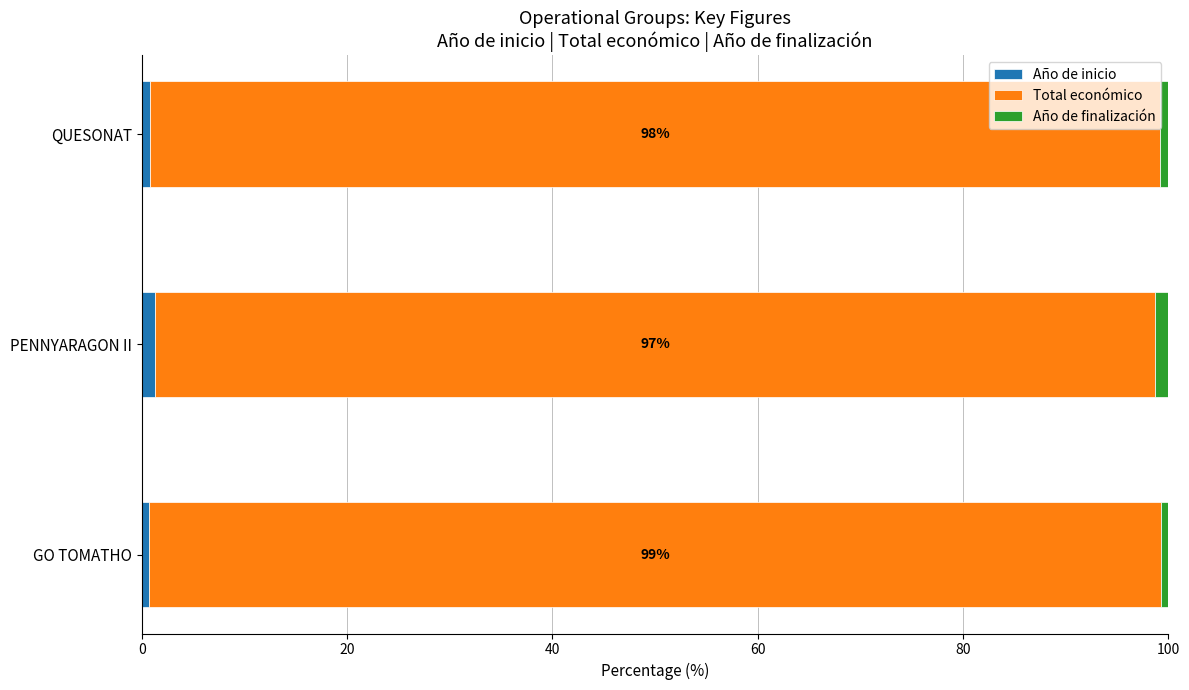

What is the sum of all Año de inicio values?

2.8